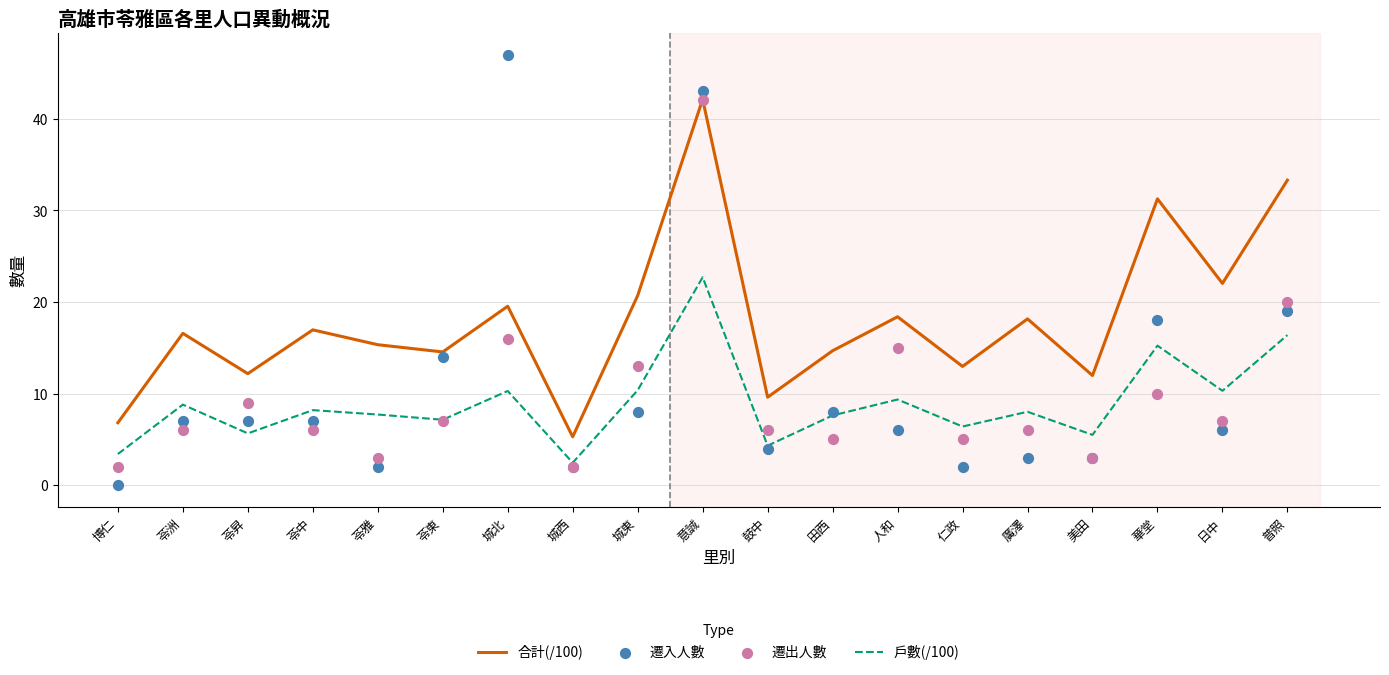

What are all the series names shown in the legend?

合計(/100), 戶數(/100), 遷入人數, 遷出人數